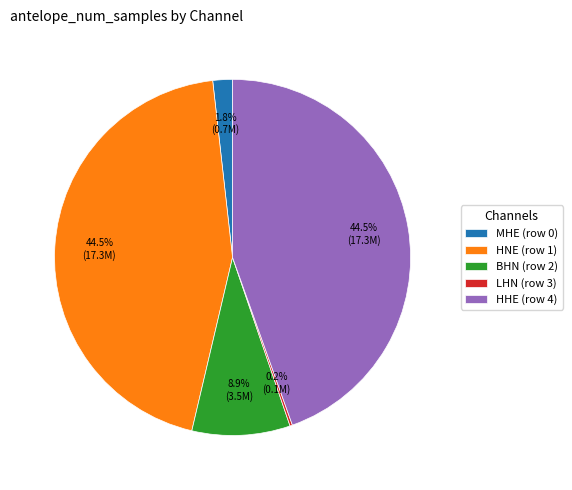

What percentage is the MHE (row 0) slice, to the nearest percent?

2%